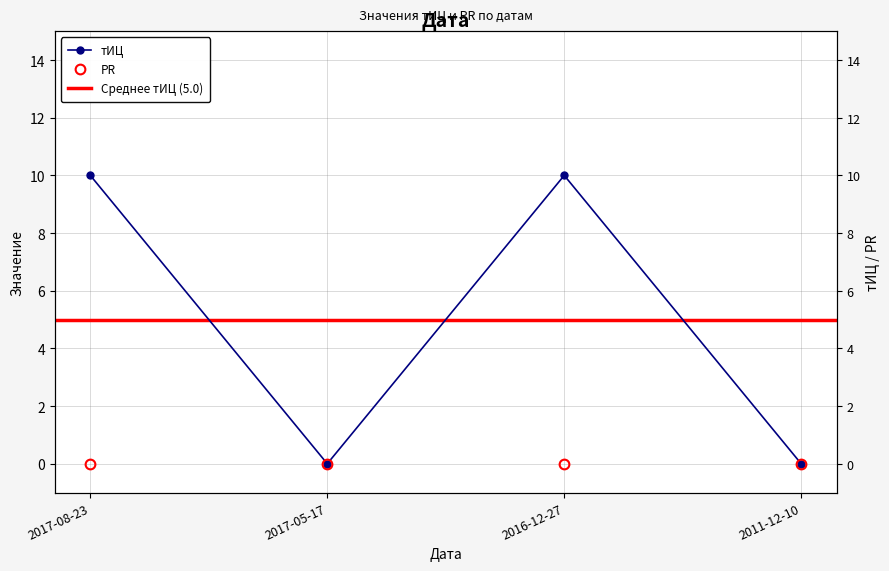

Count the number of categories in the chart.

4